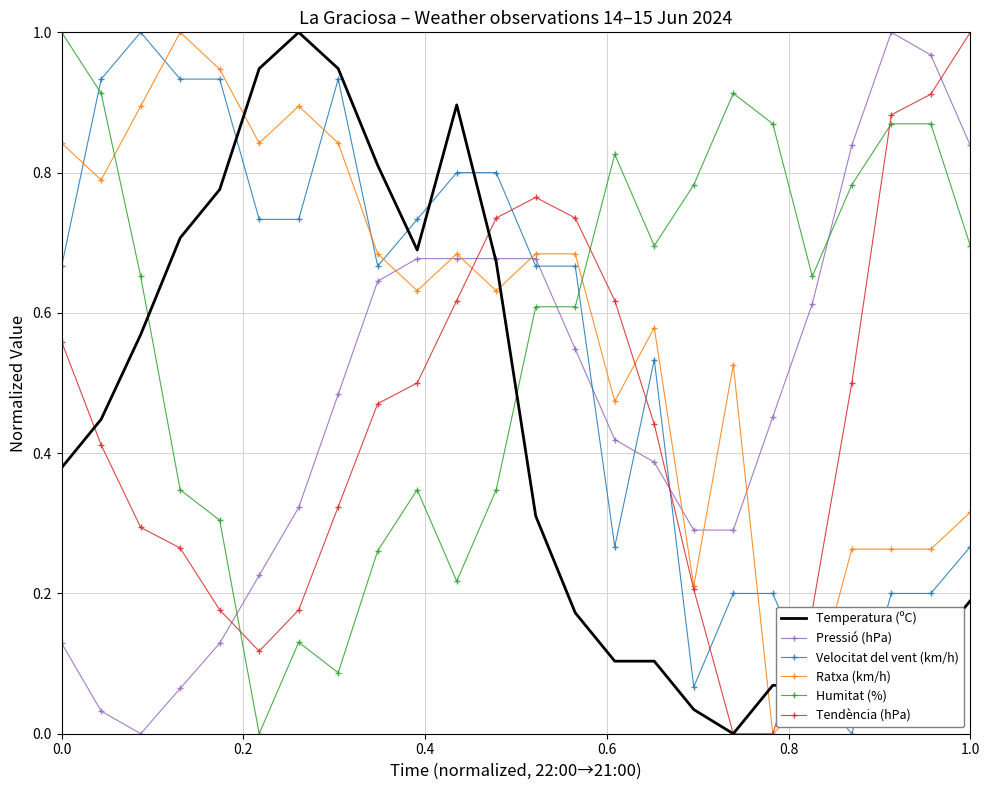

How many intersections are there between Temperatura (ºC) and Humitat (%)?

2